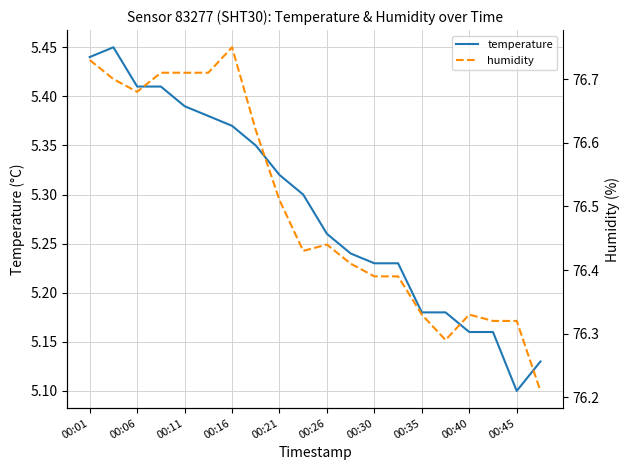

True or false: temperature and humidity cross at least once.

False